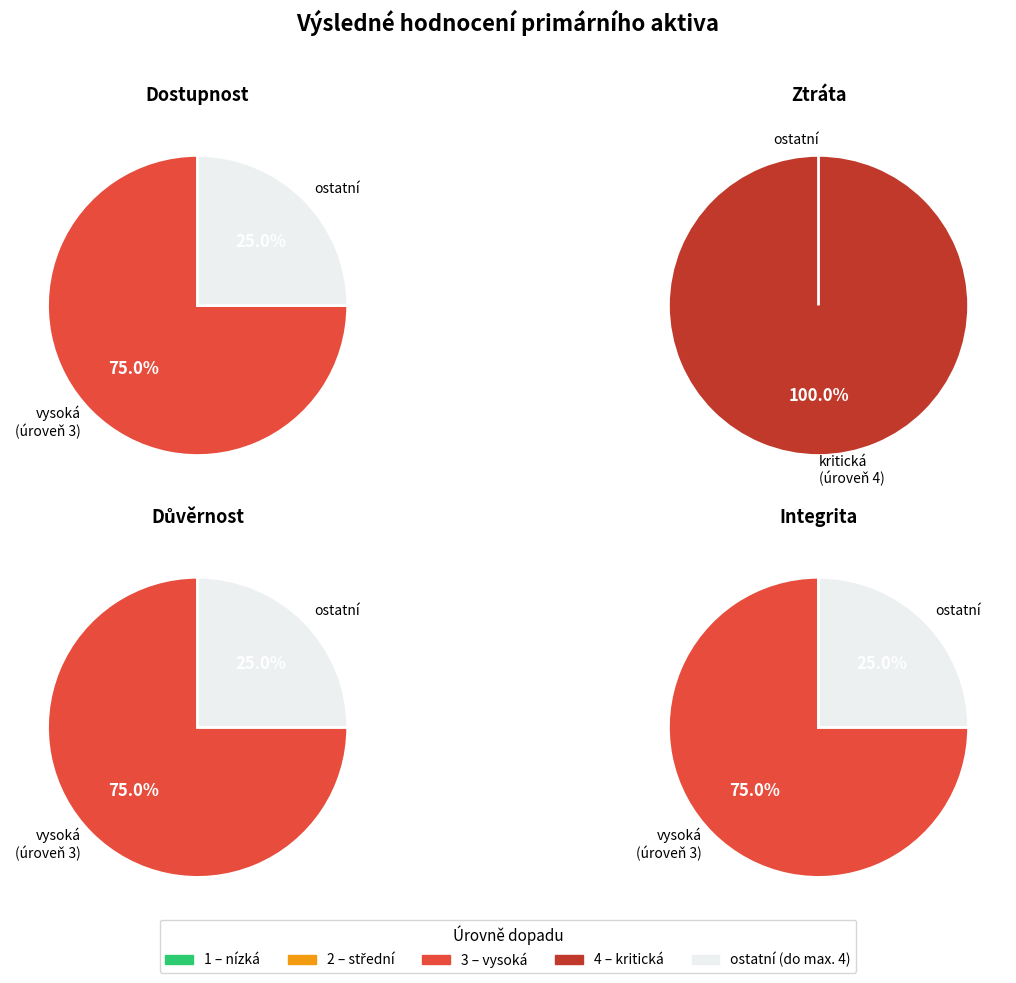

Between Integrita and Ztráta, which is larger?

Ztráta